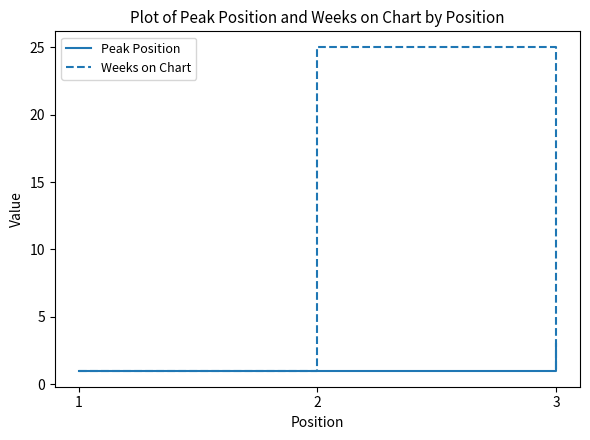

What is the highest value of the Weeks on Chart series?

25